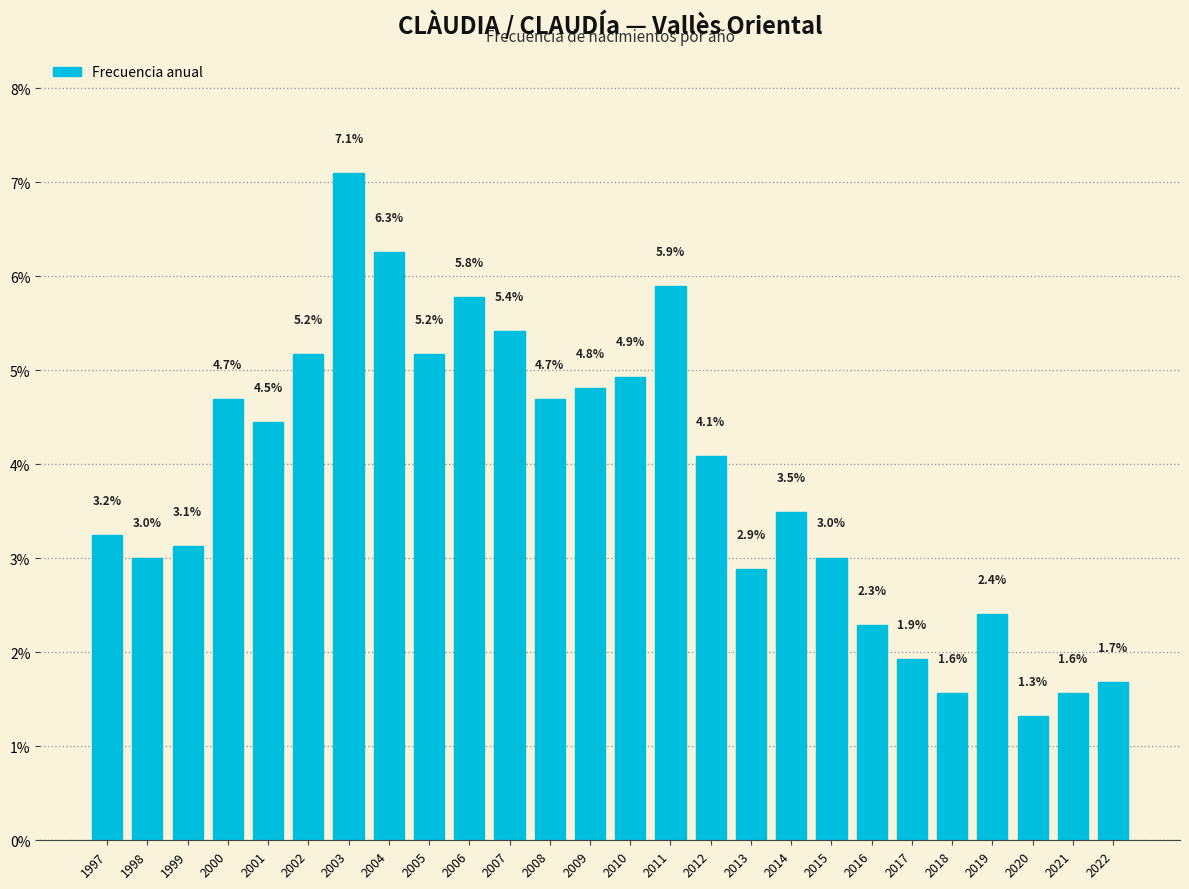

Reading left to right, transcribe all the data shown in this chart.

1997=3.2	1998=3.0	1999=3.1	2000=4.7	2001=4.5	2002=5.2	2003=7.1	2004=6.3	2005=5.2	2006=5.8	2007=5.4	2008=4.7	2009=4.8	2010=4.9	2011=5.9	2012=4.1	2013=2.9	2014=3.5	2015=3.0	2016=2.3	2017=1.9	2018=1.6	2019=2.4	2020=1.3	2021=1.6	2022=1.7